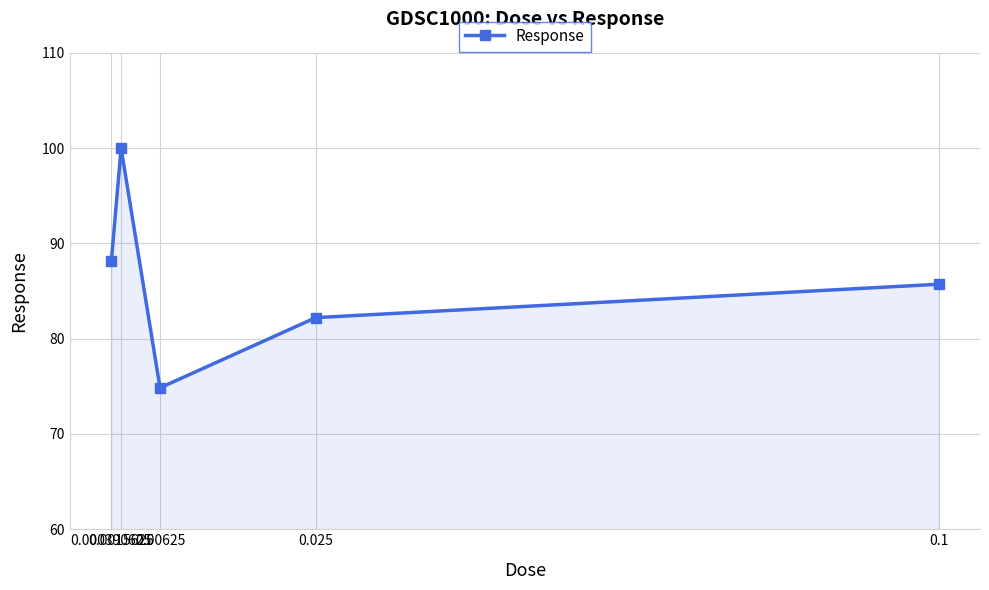

What is the change in value from 0.000390625 to 0.0015625?

+11.8